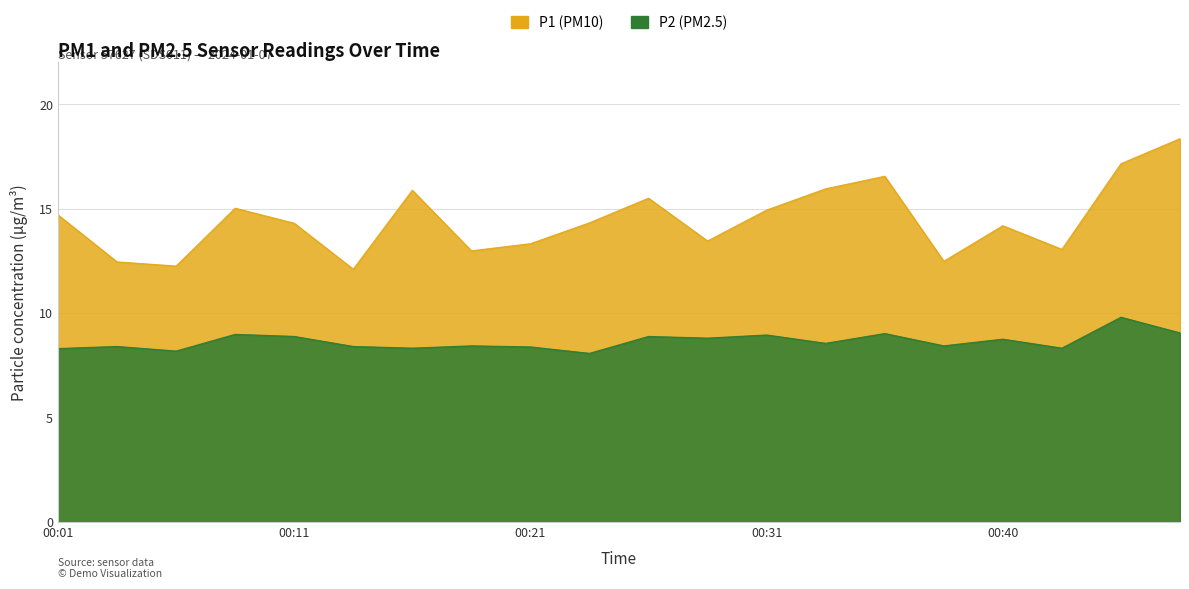

True or false: P1 and P2 cross at least once.

False